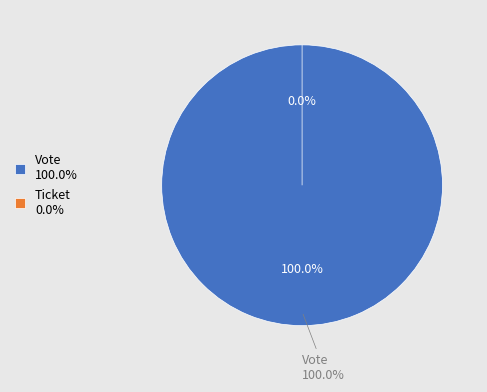

To the nearest percent, what is the average slice percentage?

50%